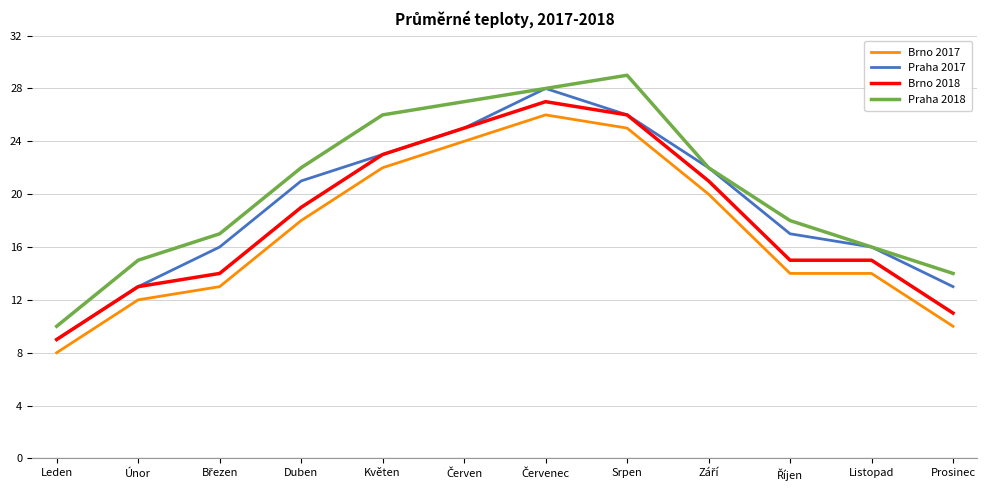

The value of Praha 2017 at Prosinec is 13. True or false?

True